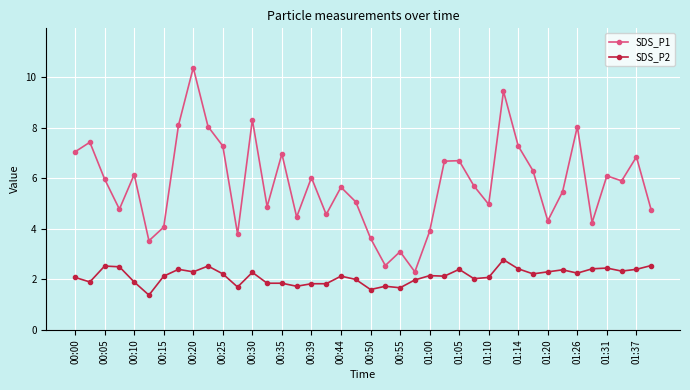

At how many categories does at least one series exceed 3?

38